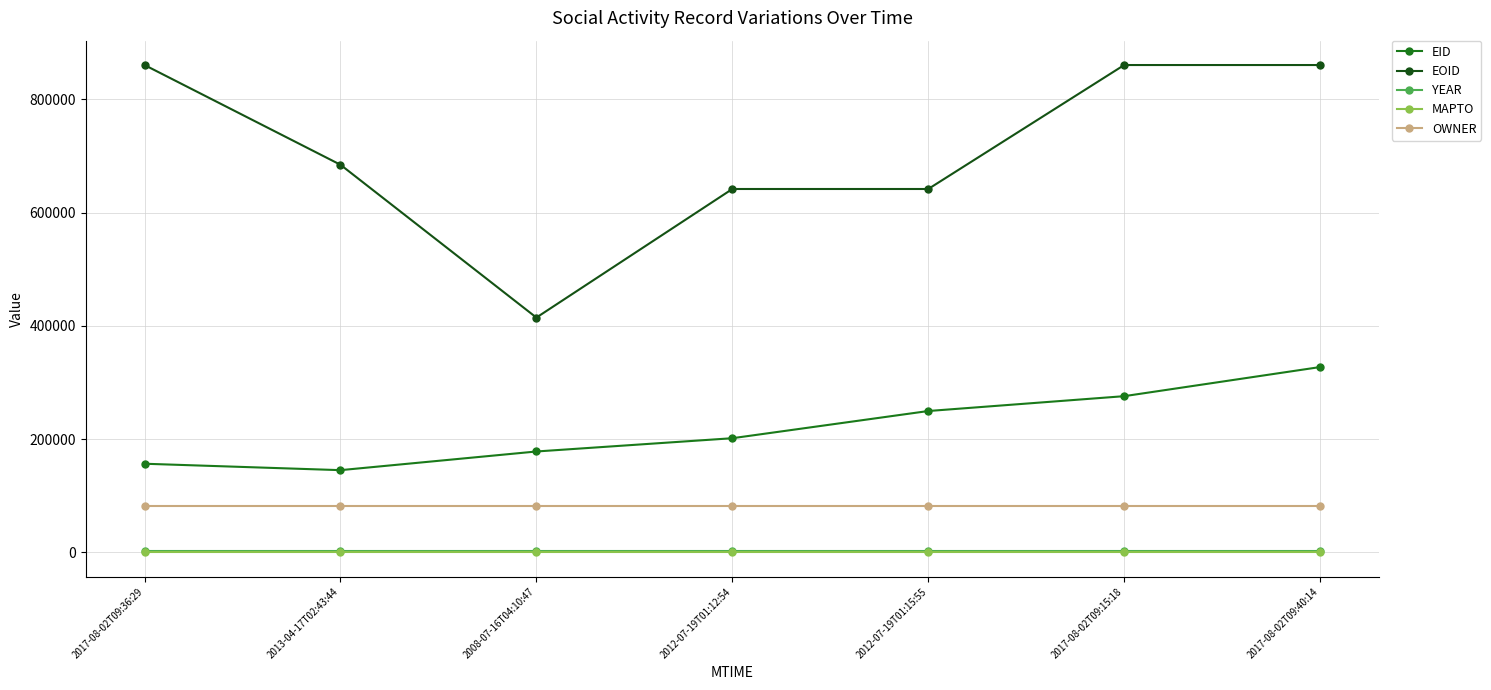

Between 2013-04-17T02:43:44 and 2017-08-02T09:40:14, which series saw the biggest shift?

EID